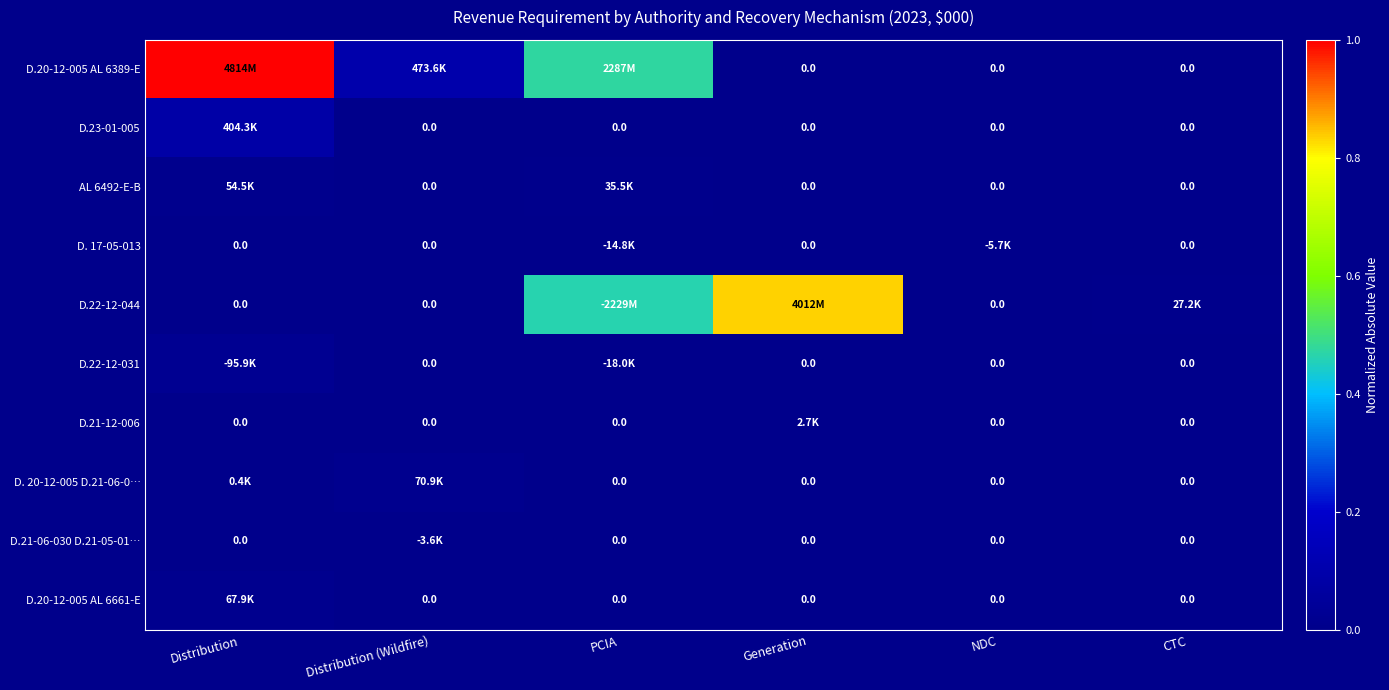

Which series has the largest total across all categories?

D.20-12-005 AL 6389-E